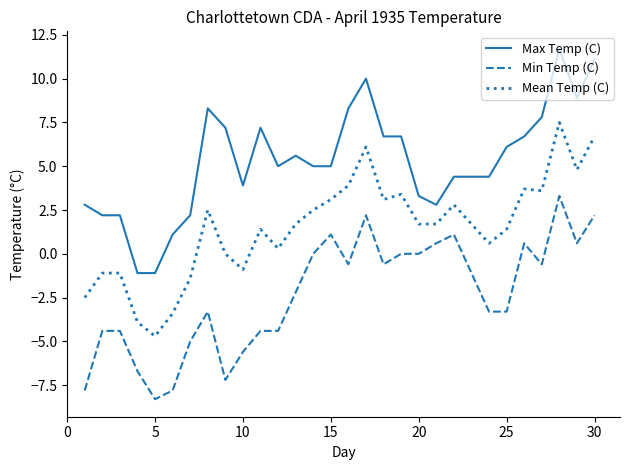

What is the minimum value shown in the chart?

-8.3